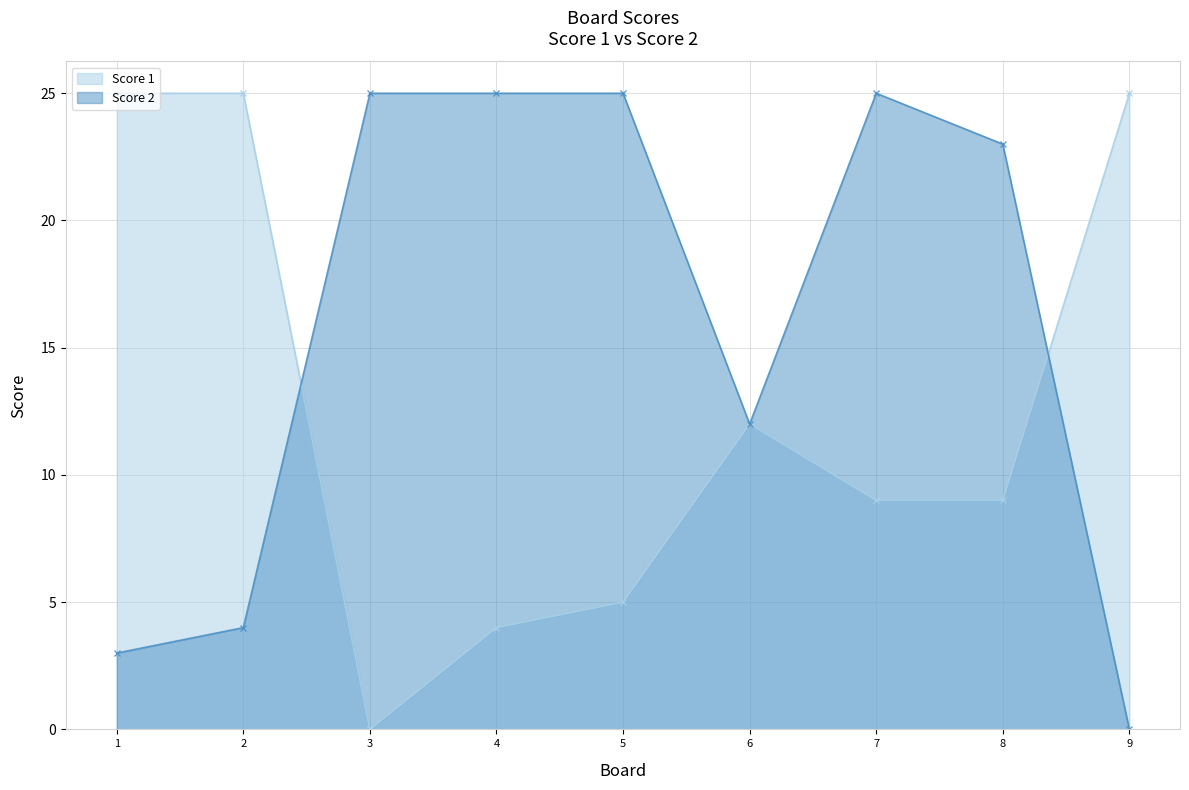

True or false: Score 1 has more than 2 interior local peaks.

False